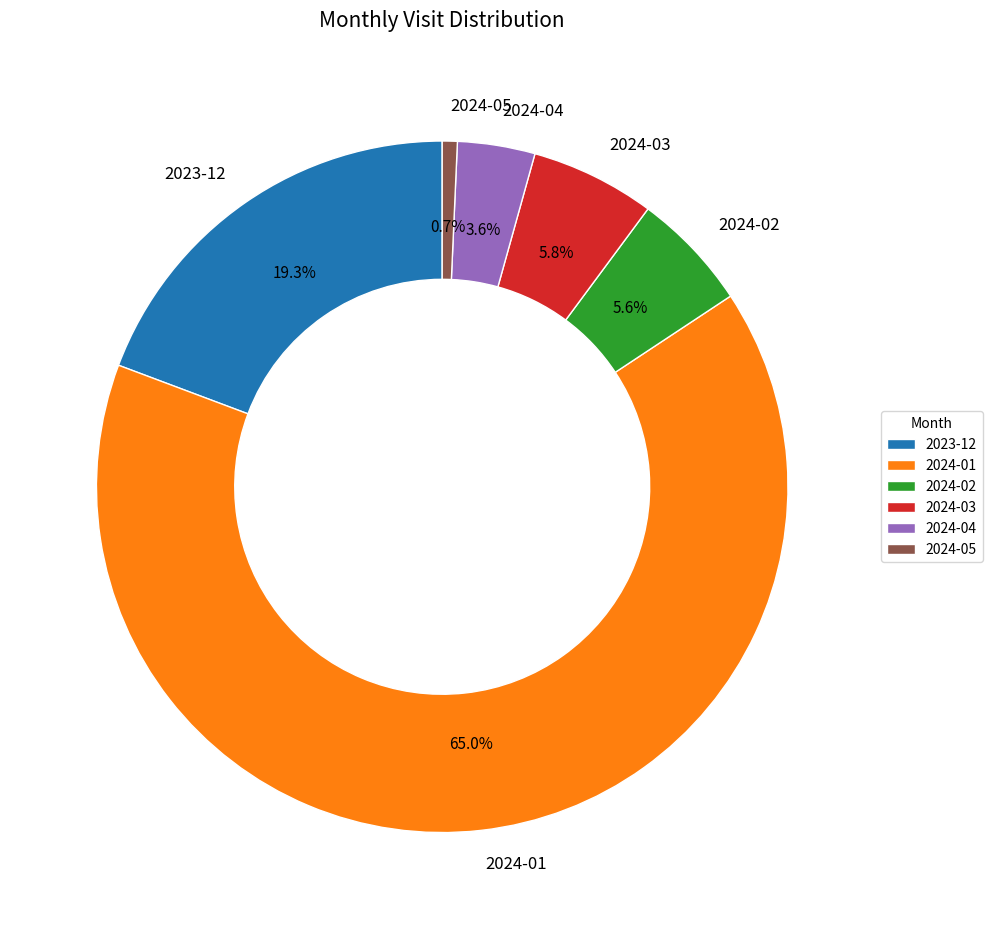

Combined, do 2024-01 and 2024-03 account for over 50%?

Yes